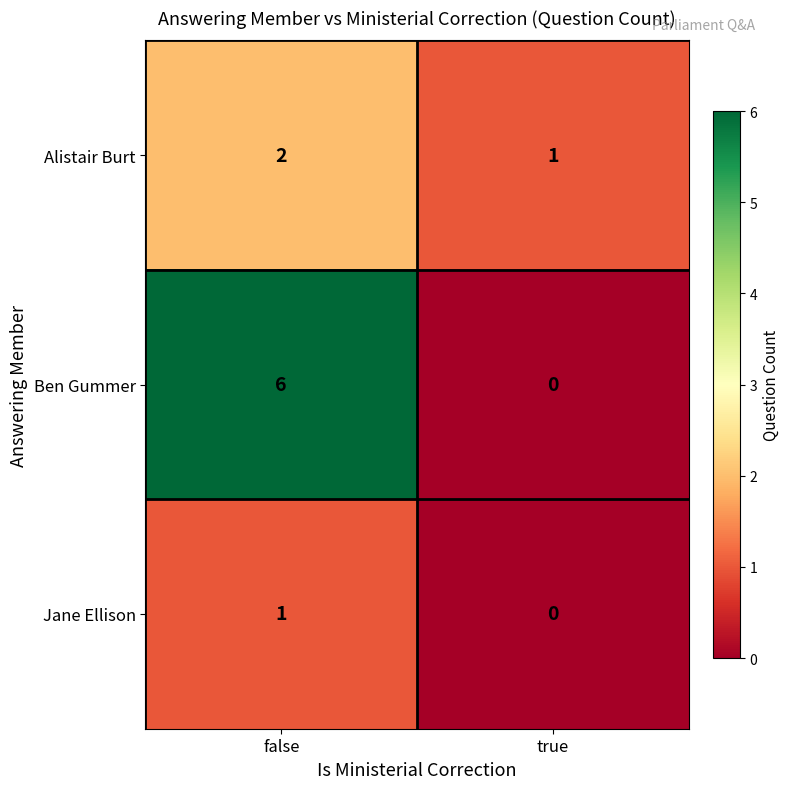

Reading left to right, list all the values displayed in this chart.

Alistair Burt: 2	1
Ben Gummer: 6	0
Jane Ellison: 1	0